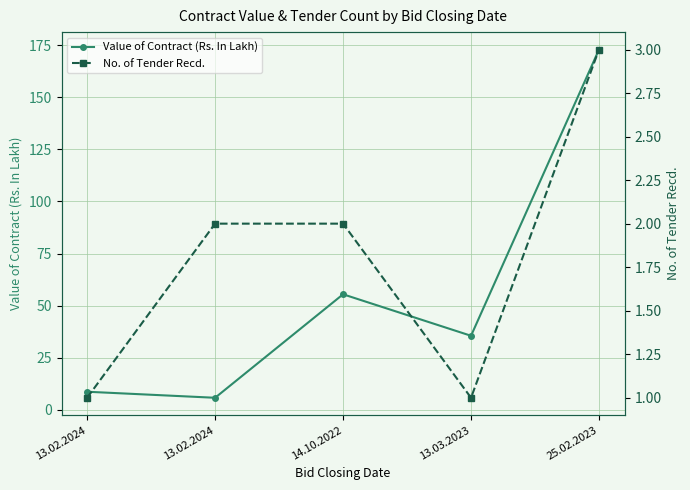

Between 13.02.2024 and 25.02.2023, which is larger?

25.02.2023